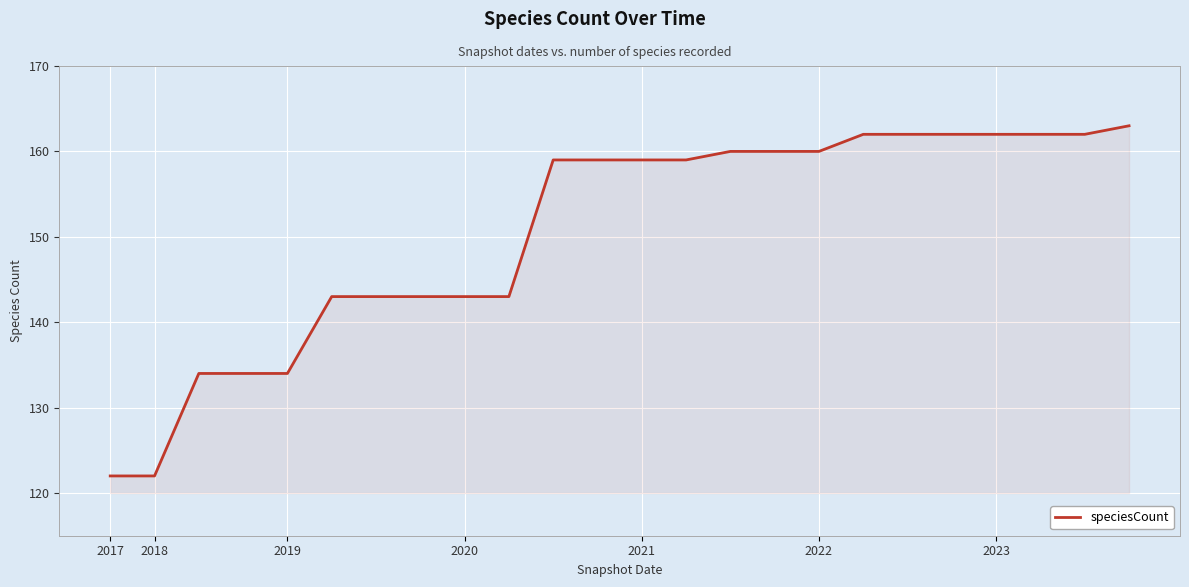

What is the smallest value displayed?

122